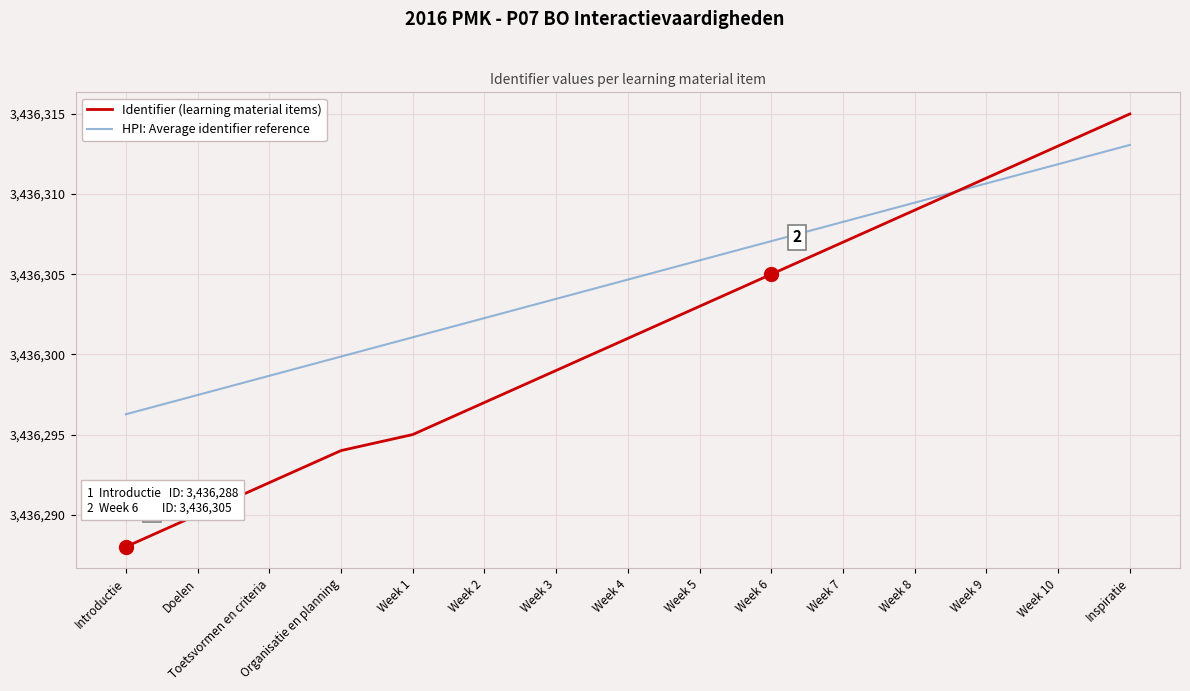

What position from the left is Week 10?

14